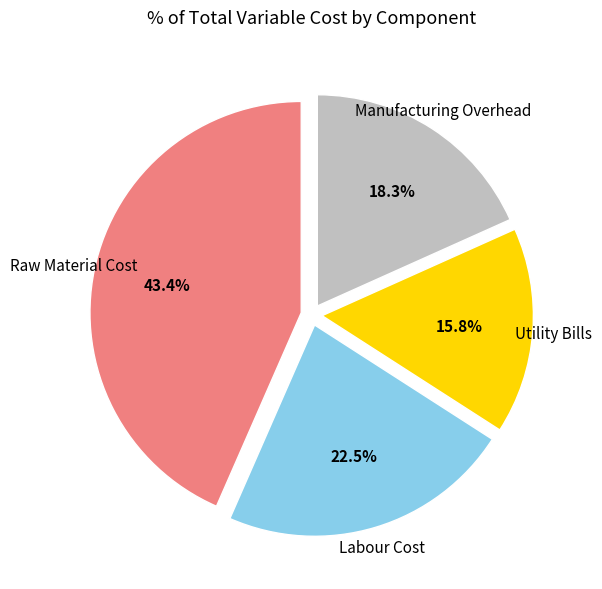

To the nearest percent, what is the difference between the largest and smallest slice percentages?

28%